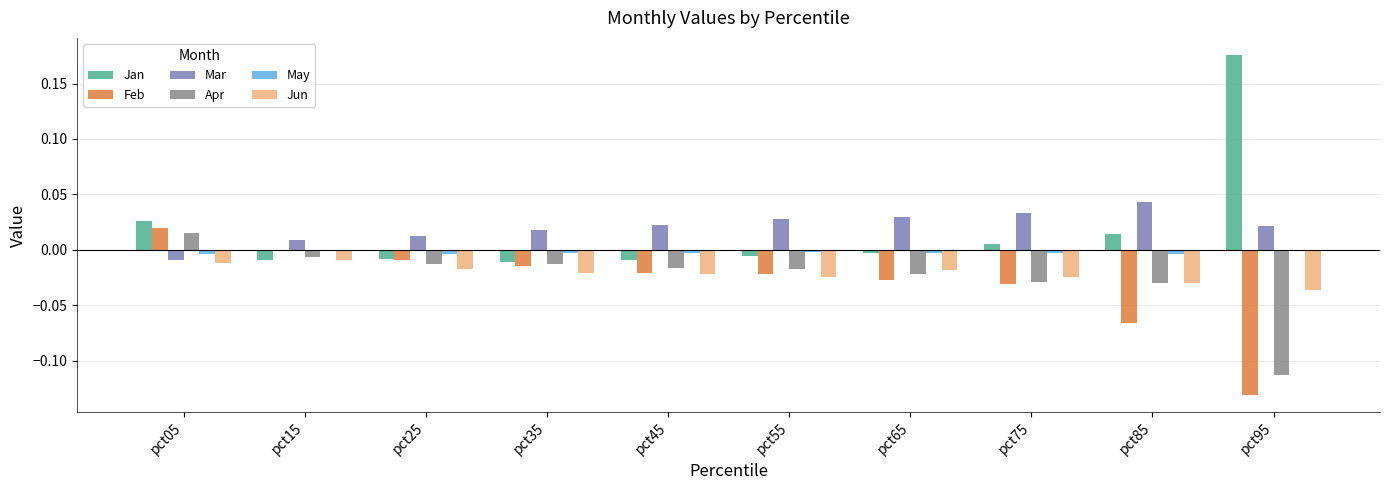

What is the spread (max minus min) of values at pct95?

0.3